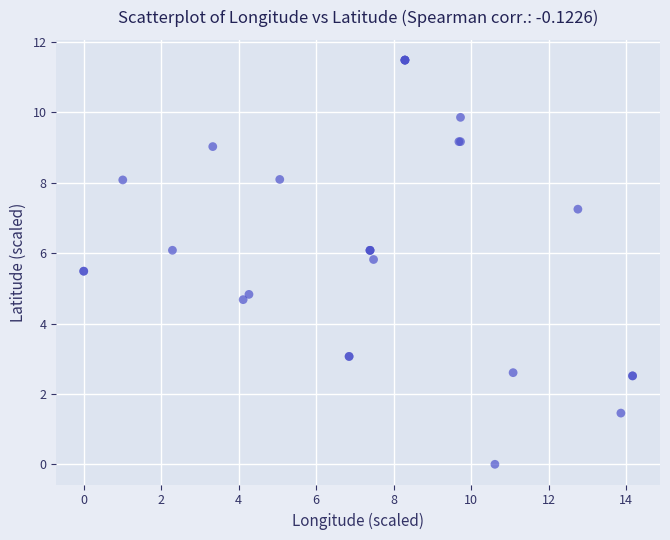

What Y value in the scatter plot is closest to 5?

4.8